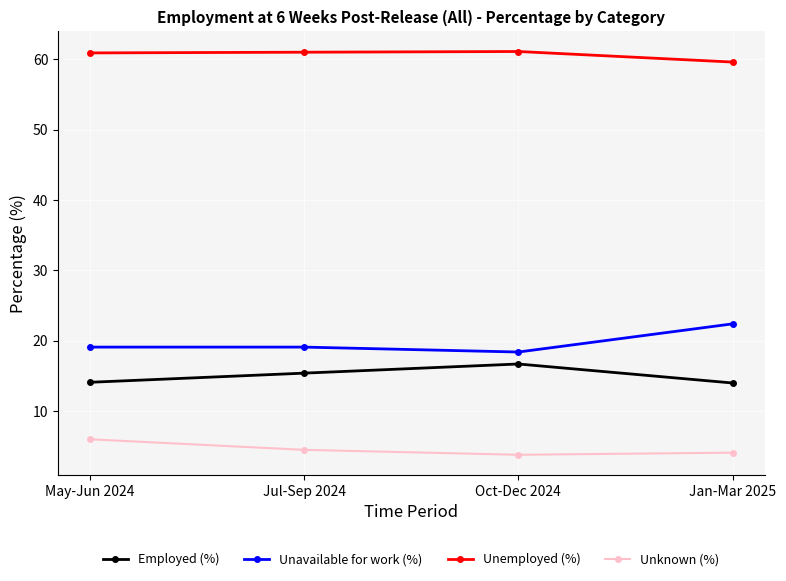

What is the sum of all Unknown (%) values?

18.4